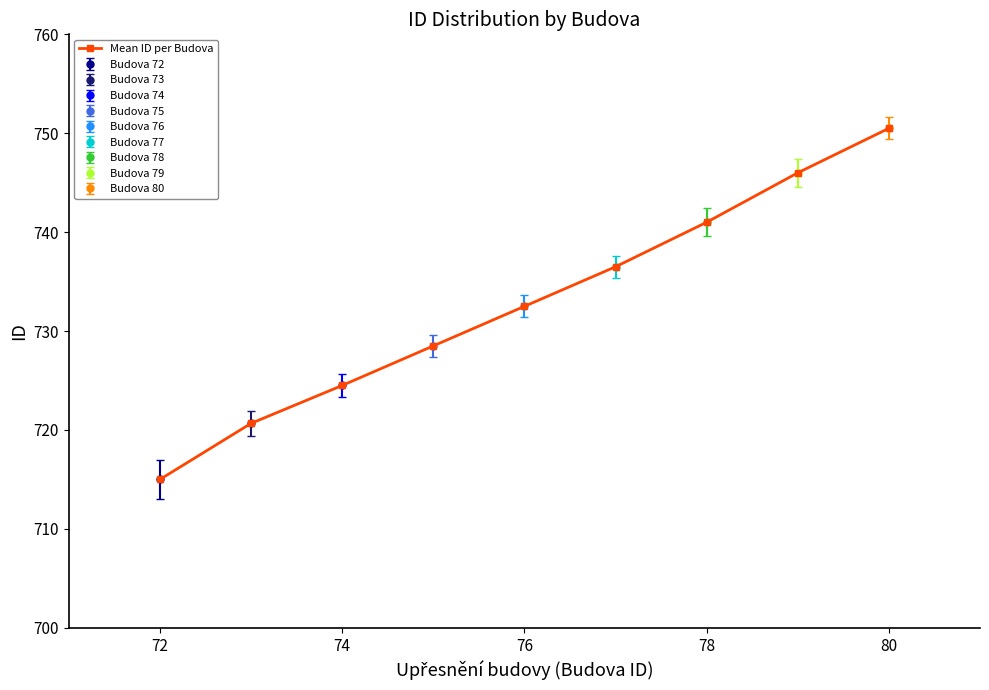

What is the greatest value displayed?

750.5